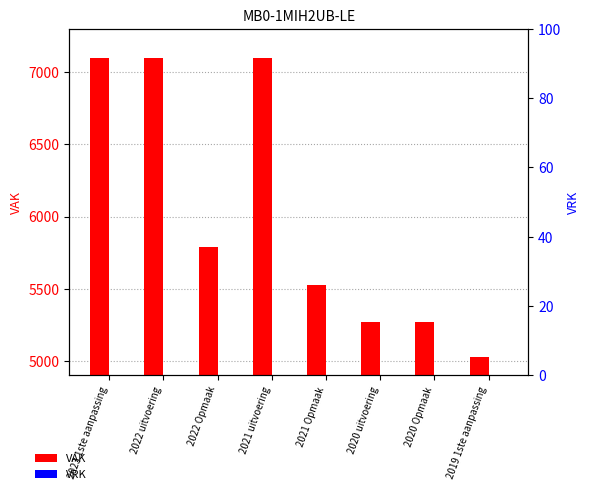

Between 2020 uitvoering and 2020 Opmaak, which is larger?

2020 Opmaak